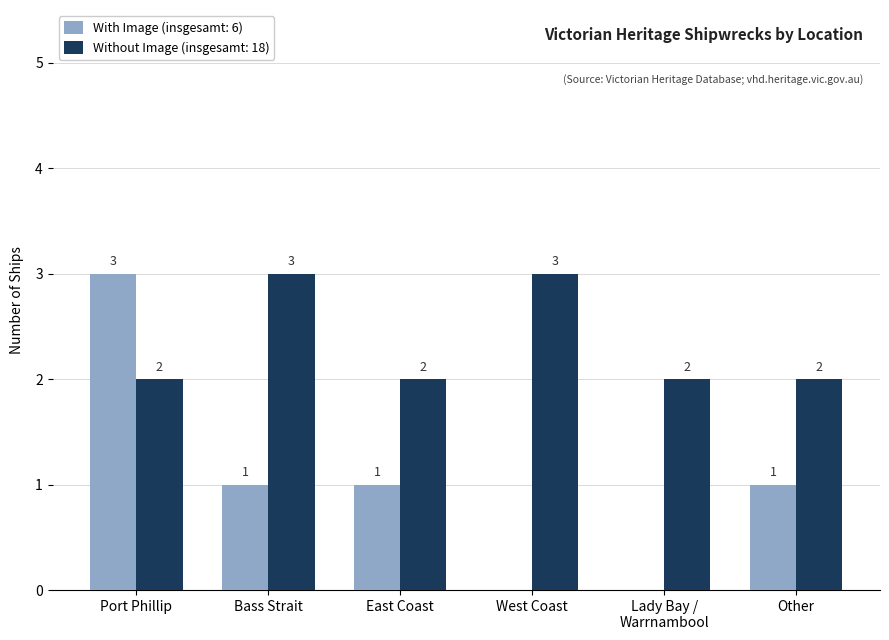

What is the greatest value displayed?

3